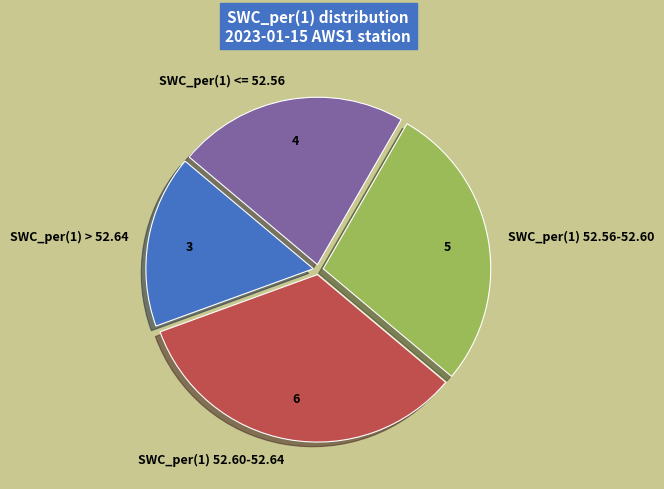

Which slice is the largest?

SWC_per(1) 52.60-52.64